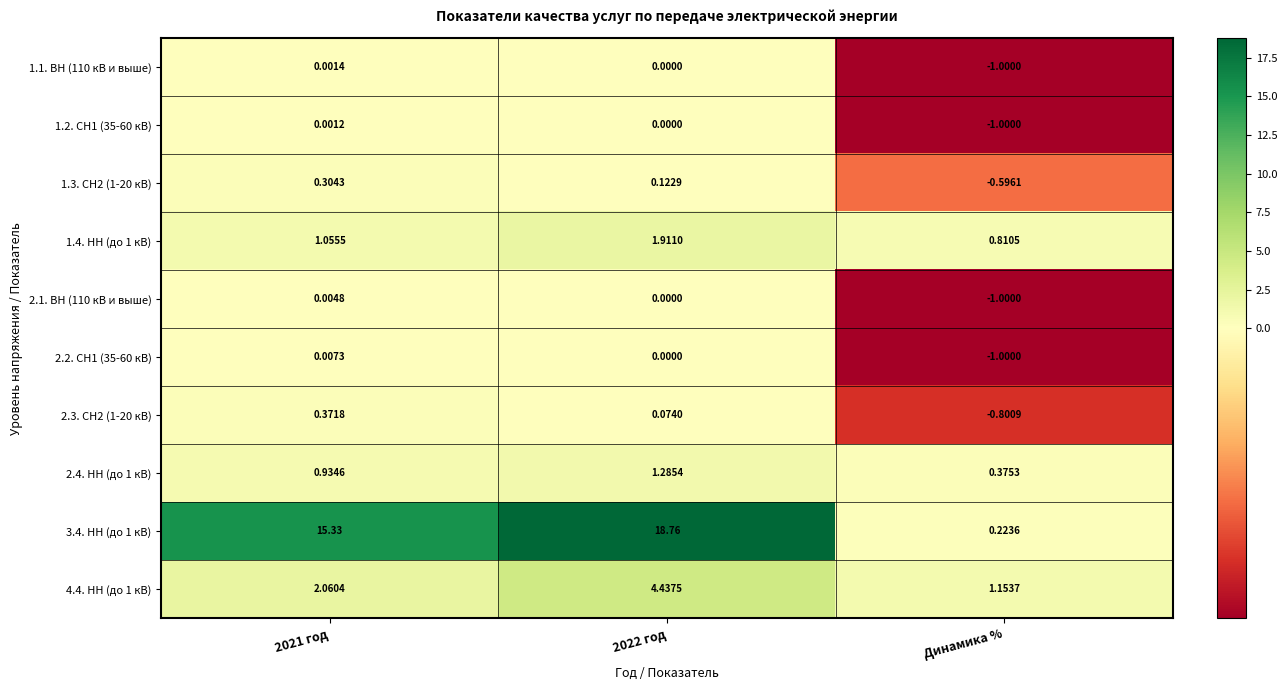

Which series has the widest spread of values?

3.4. НН (до 1 кВ)